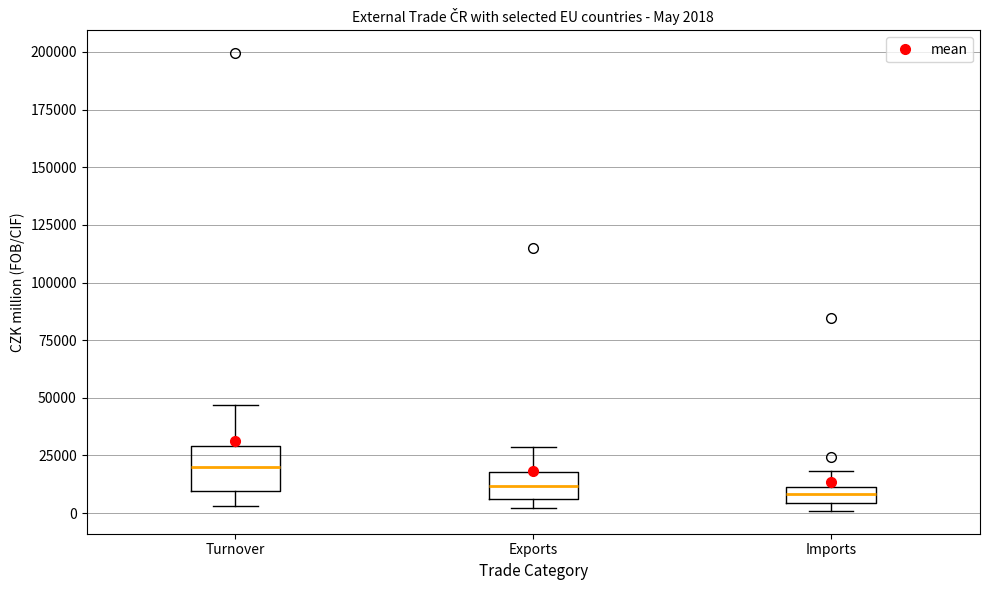

Comparing the boxes themselves (not the whiskers), which one is the tallest?

Turnover